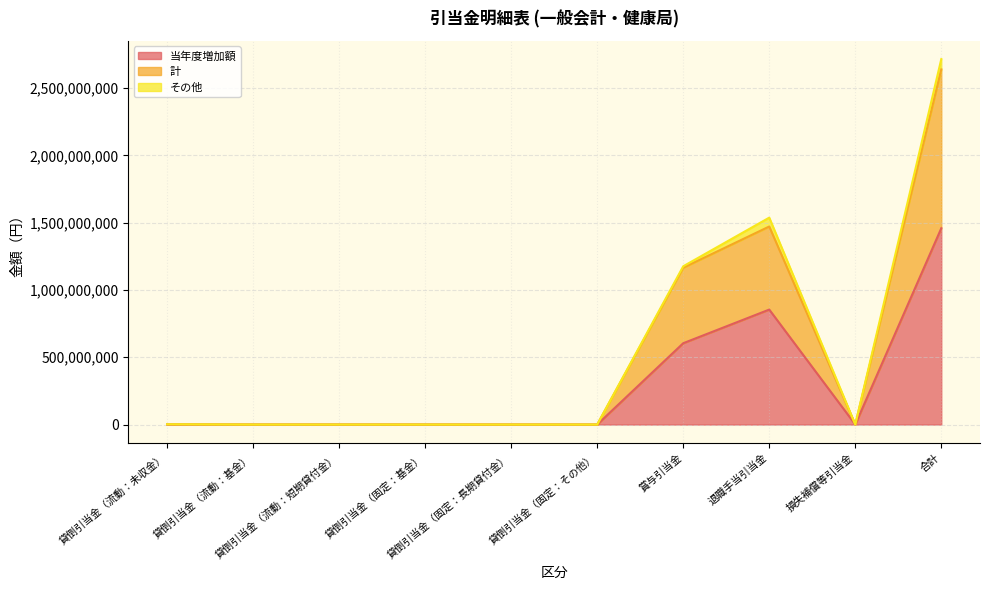

Which category has the lowest value in the 計 series?

貸倒引当金（流動：基金）